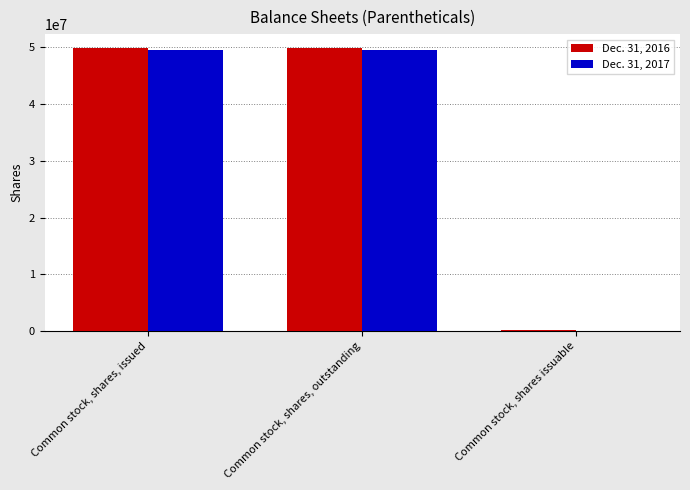

Is it true that Dec. 31, 2016 equals 27989514 at Common stock, shares, outstanding?

False